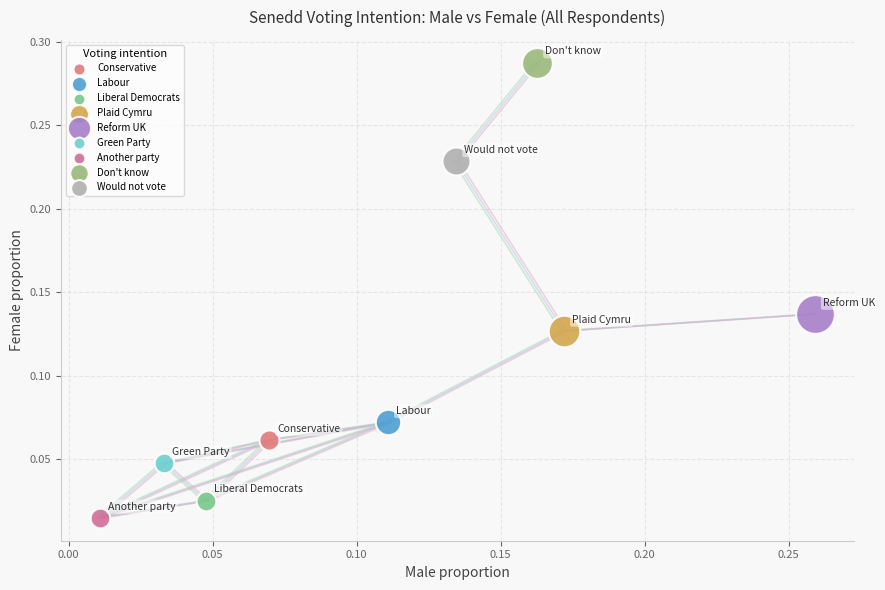

Which series contains the lowest Y value?

Another party